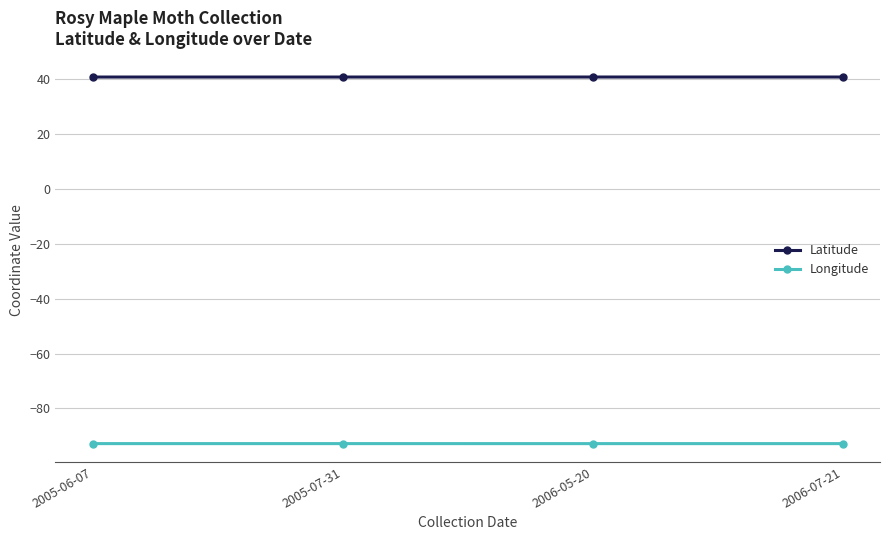

True or false: Longitude and Latitude intersect in this chart.

False